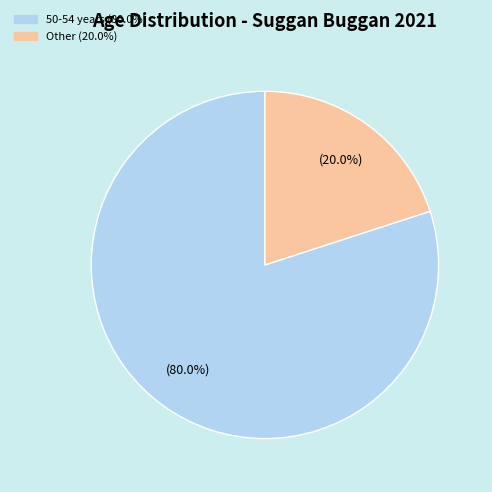

Is there any slice that represents more than half of the pie?

Yes